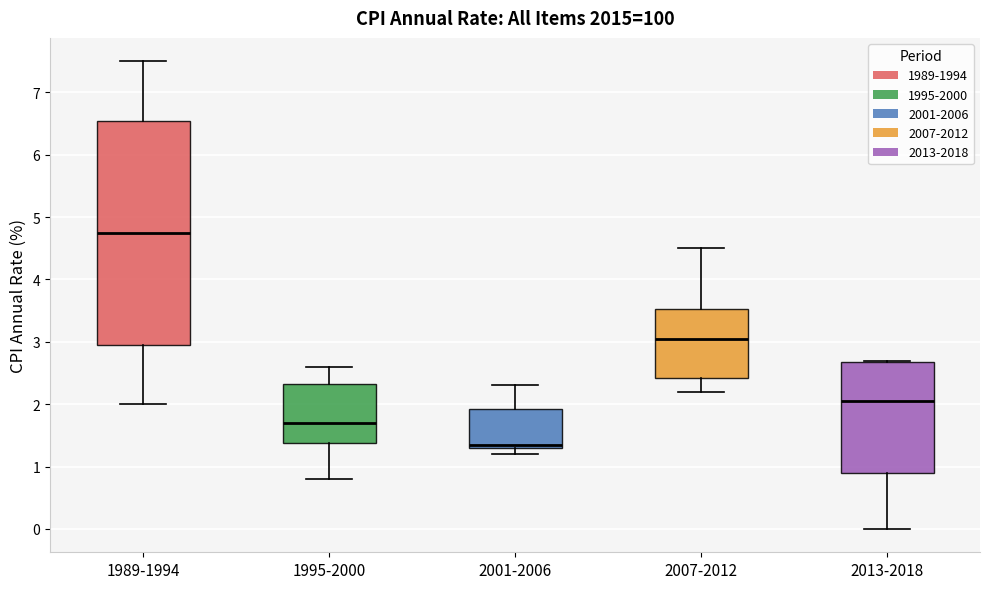

Reading left to right, read every box against the y-axis: the position of its median line, the range the box covers, and the ends of its whiskers. The values are not printed on the chart, so give them approximately, as read against the axis.

1989-1994: median 4.8, box 3.0 to 6.6, whiskers 2.0 to 7.5
1995-2000: median 1.7, box 1.4 to 2.3, whiskers 0.8 to 2.6
2001-2006: median 1.4, box 1.3 to 1.9, whiskers 1.2 to 2.3
2007-2012: median 3.1, box 2.4 to 3.5, whiskers 2.2 to 4.5
2013-2018: median 2.1, box 0.9 to 2.7, whiskers 0.0 to 2.7